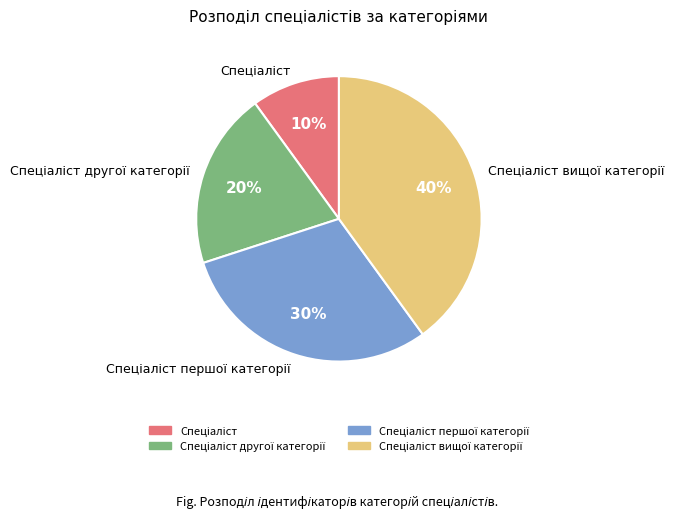

Is there a majority slice in this chart?

No